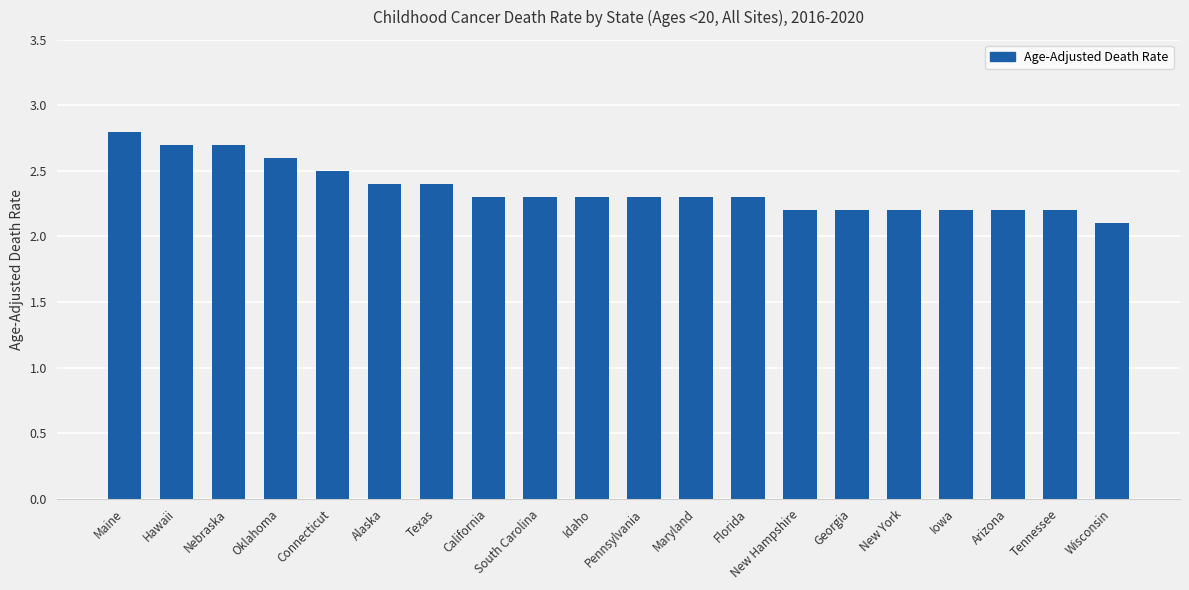

At which category does the chart reach its minimum across all series?

Wisconsin